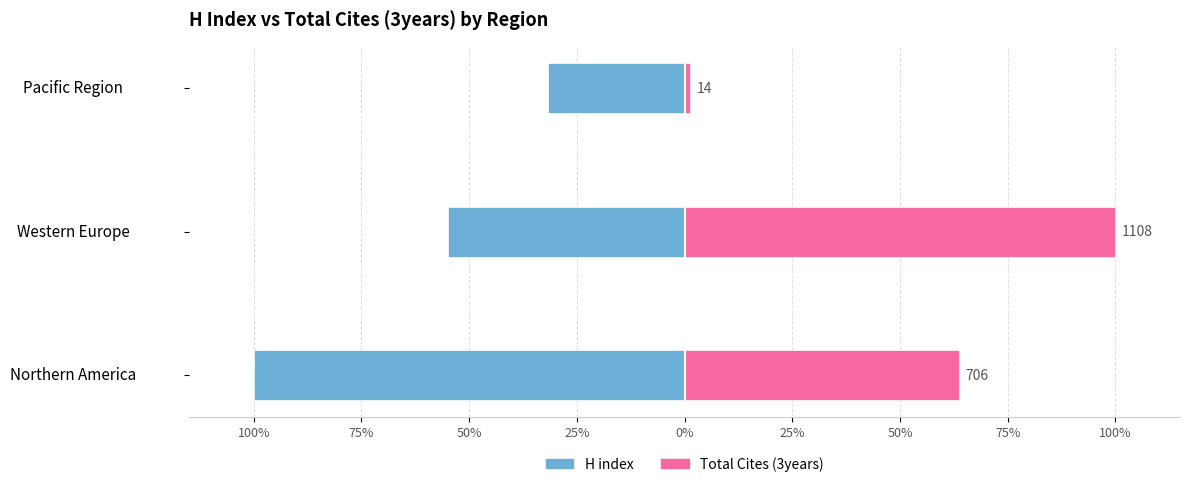

What is the highest value of the H index series?

-31.7